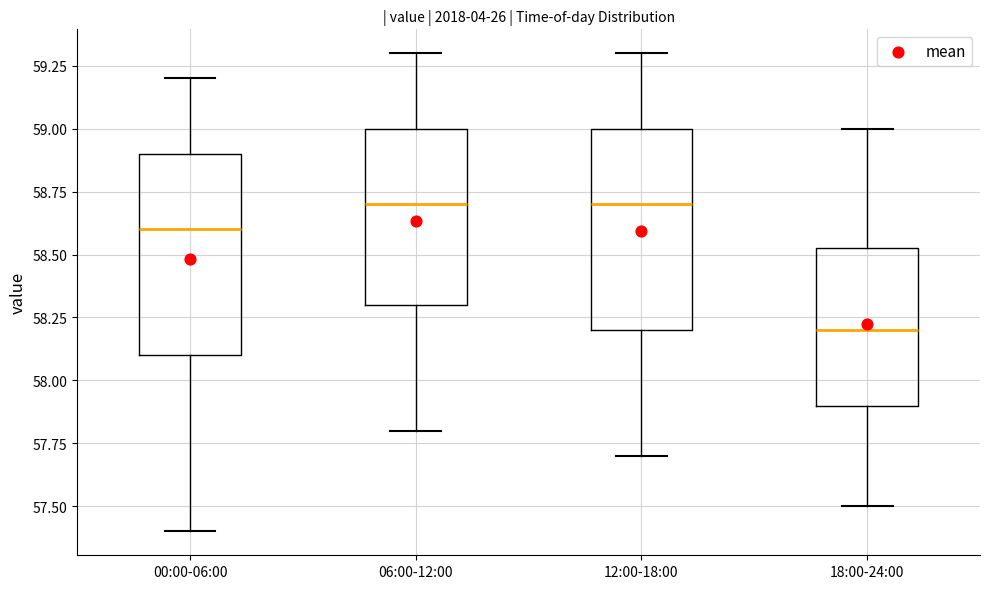

Reading left to right, transcribe this box plot: for each box, give where its median line is, the range the box spans, and where its two whiskers end, as read against the y-axis. The values are not printed on the chart, so give them approximately, as read against the axis.

00:00-06:00: median 58.60, box 58.10 to 58.90, whiskers 57.40 to 59.20
06:00-12:00: median 58.70, box 58.30 to 59.00, whiskers 57.80 to 59.30
12:00-18:00: median 58.70, box 58.20 to 59.00, whiskers 57.70 to 59.30
18:00-24:00: median 58.20, box 57.90 to 58.55, whiskers 57.50 to 59.00